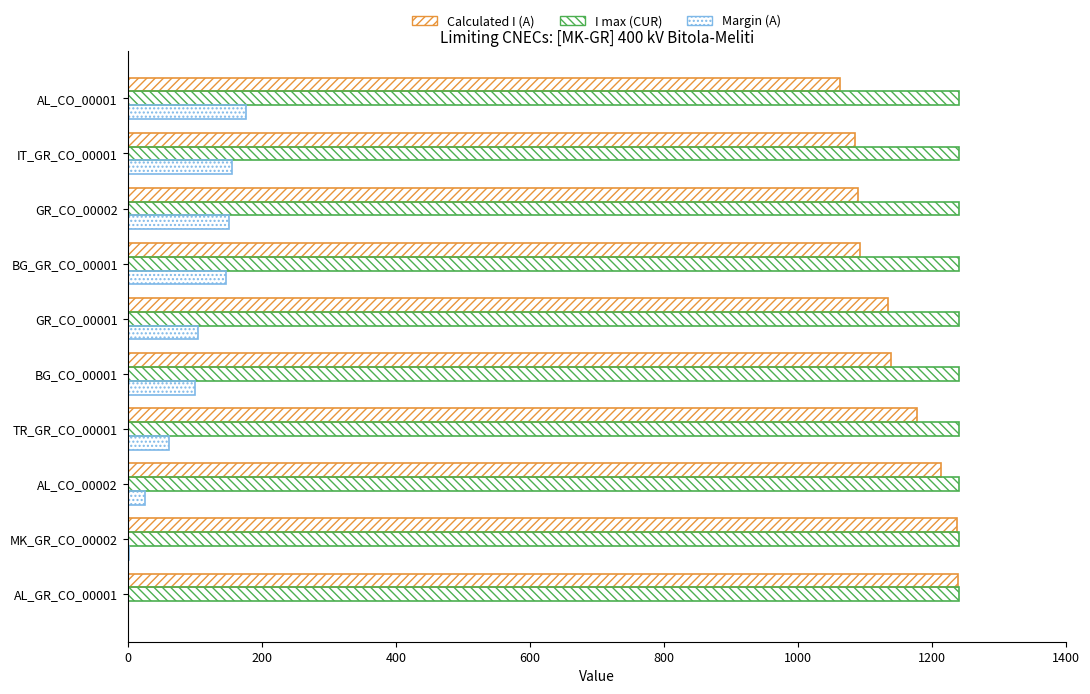

Count the number of categories in the chart.

10